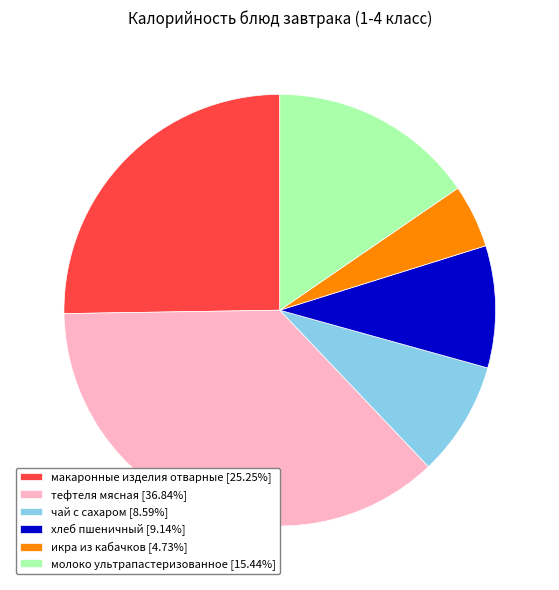

Which slice is the smallest?

икра из кабачков